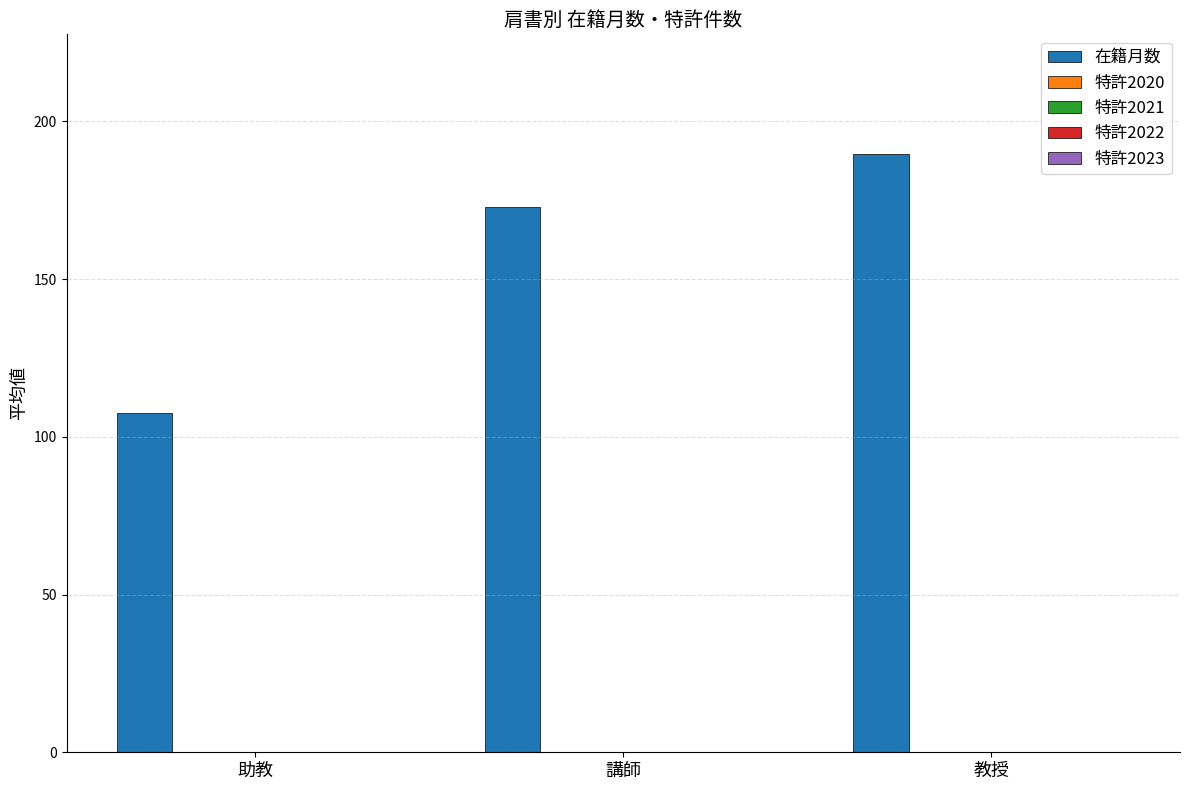

What is the value of the 2nd bar from the left?

173.0